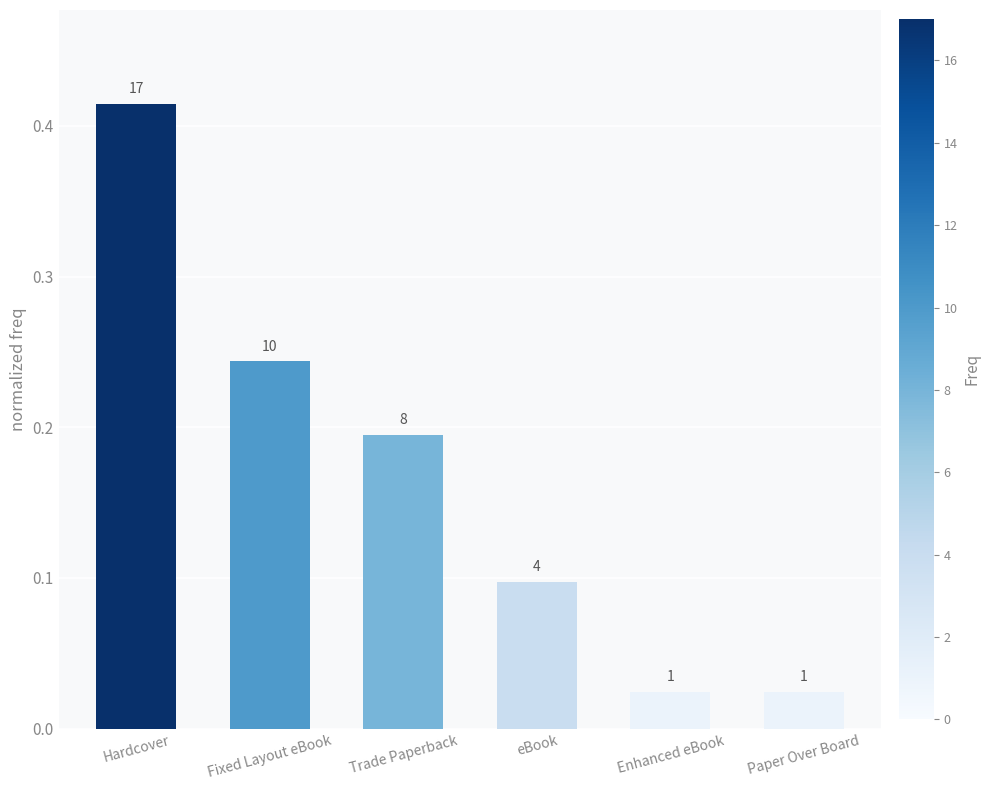

Rank the categories by value from highest to lowest.

Hardcover, Fixed Layout eBook, Trade Paperback, eBook, Enhanced eBook, Paper Over Board